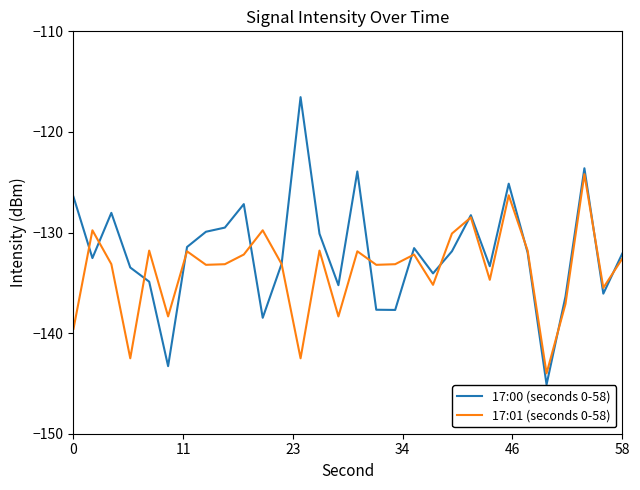

Which series has the largest range (max minus min)?

17:00 (seconds 0-58)